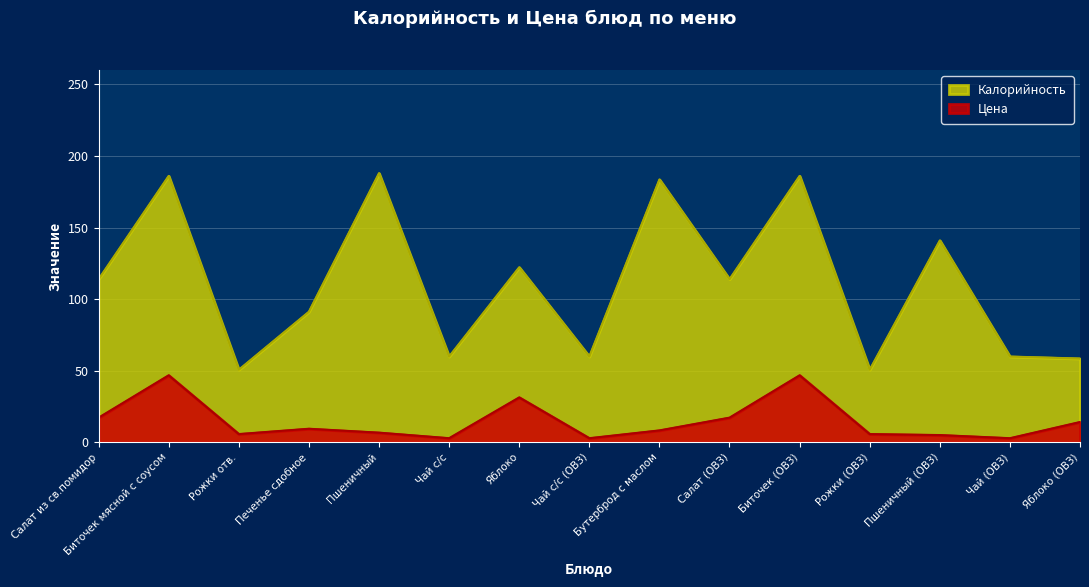

The Калорийность series shows 186.1 at Биточек мясной с соусом. True or false?

True